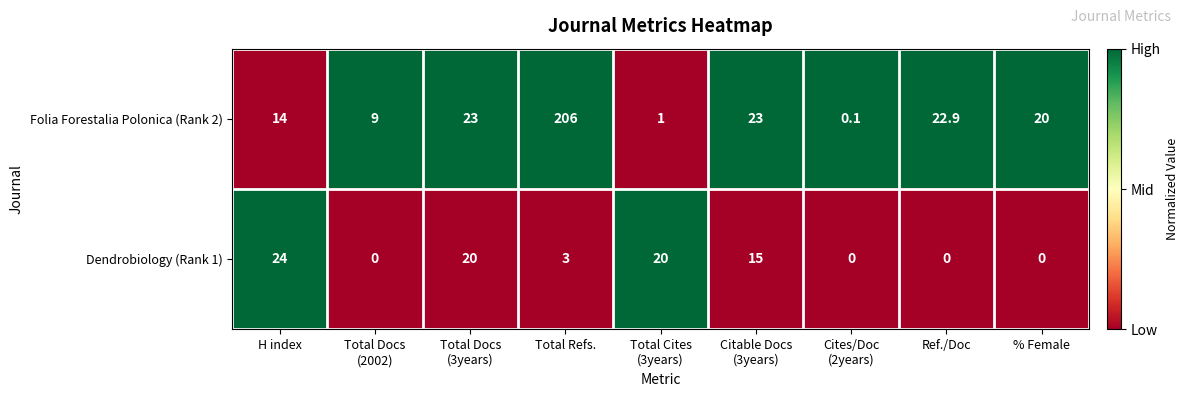

Which series changed the most between H index and Cites/Doc
(2years)?

Dendrobiology (Rank 1)